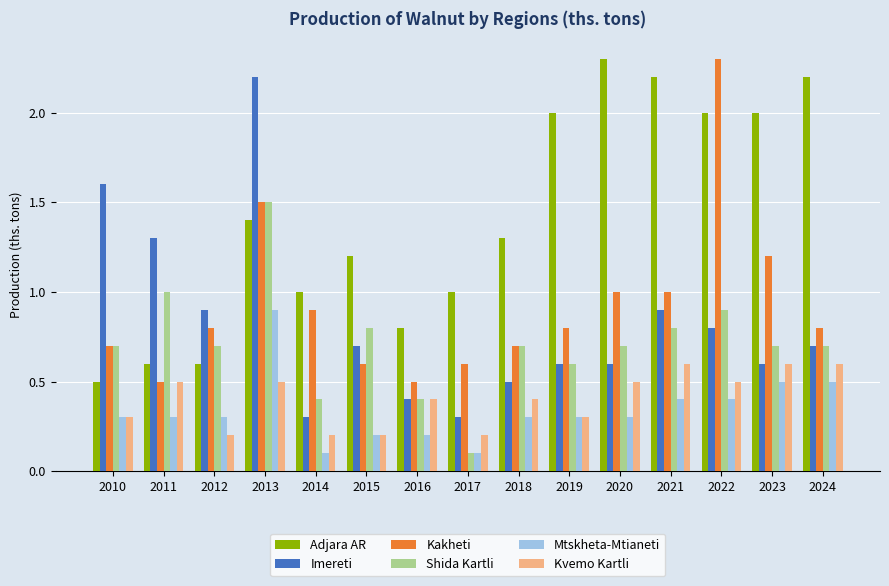

At which category is the sum across all series the highest?

2013